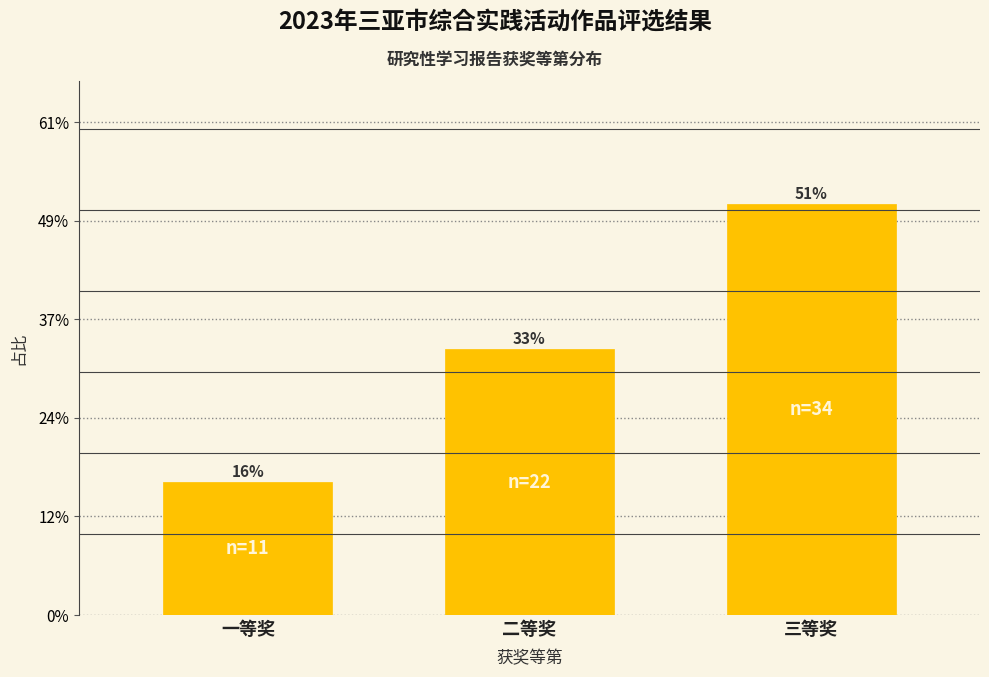

Are the bars horizontal?

No